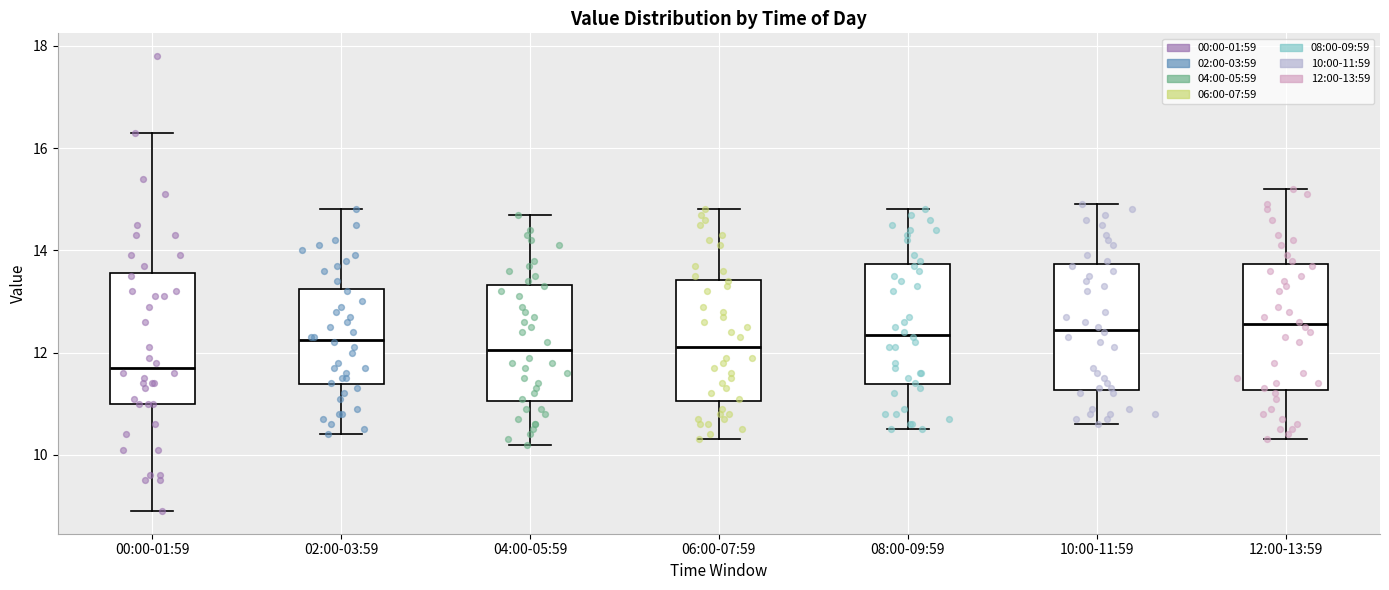

Reading left to right, read every box against the y-axis: the position of its median line, the range the box covers, and the ends of its whiskers. The values are not printed on the chart, so give them approximately, as read against the axis.

00:00-01:59: median 11.8, box 11.0 to 13.6, whiskers 9.0 to 16.4
02:00-03:59: median 12.2, box 11.4 to 13.2, whiskers 10.4 to 14.8
04:00-05:59: median 12.0, box 11.0 to 13.4, whiskers 10.2 to 14.8
06:00-07:59: median 12.2, box 11.0 to 13.4, whiskers 10.4 to 14.8
08:00-09:59: median 12.4, box 11.4 to 13.8, whiskers 10.6 to 14.8
10:00-11:59: median 12.4, box 11.2 to 13.8, whiskers 10.6 to 15.0
12:00-13:59: median 12.6, box 11.2 to 13.8, whiskers 10.4 to 15.2